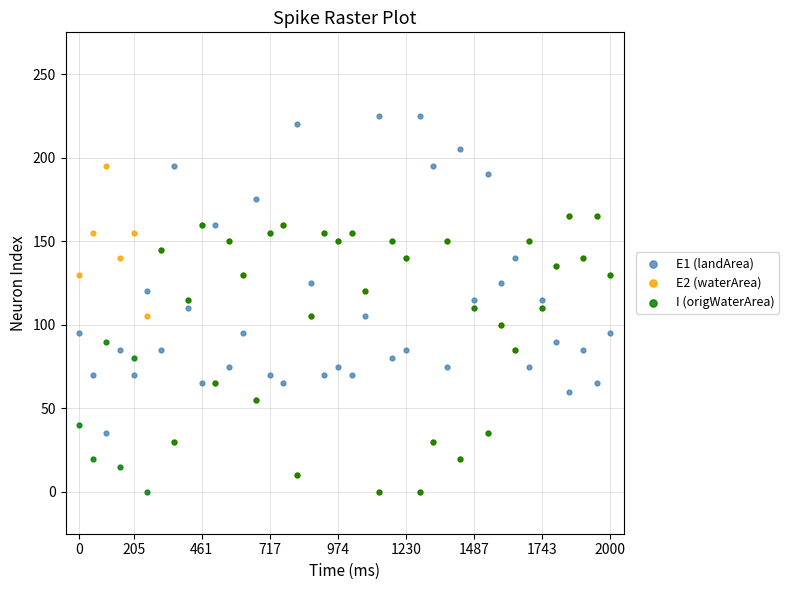

Which series reaches the maximum Y coordinate?

E1 (landArea)